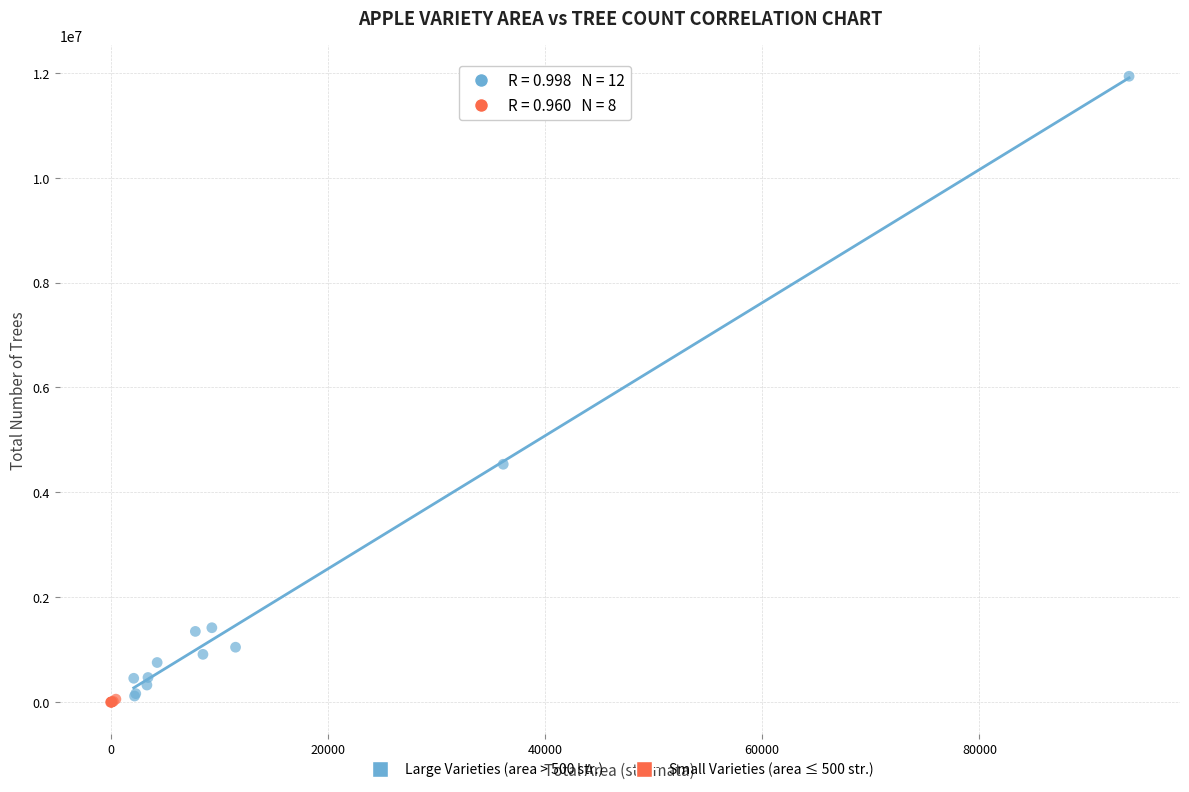

Which series contains the highest Y value?

Large Varieties (area > 500 str.)